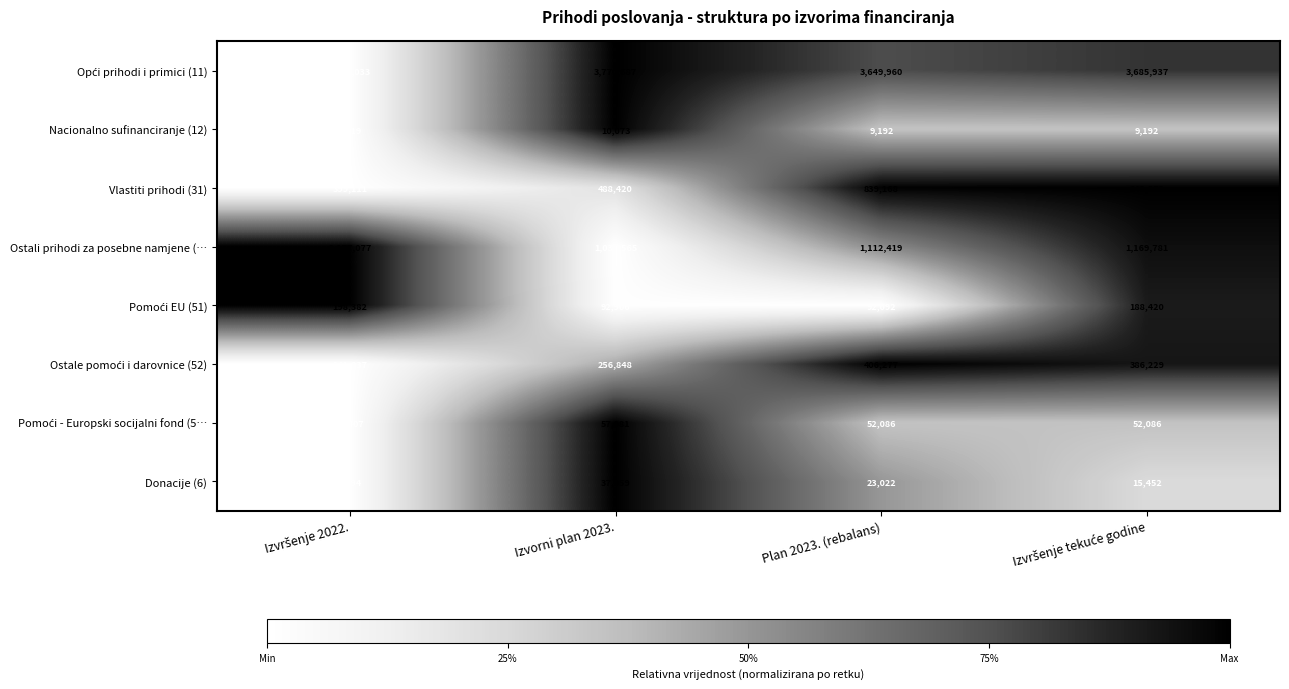

Is it true that Donacije (6) equals 66036 at Izvorni plan 2023.?

False